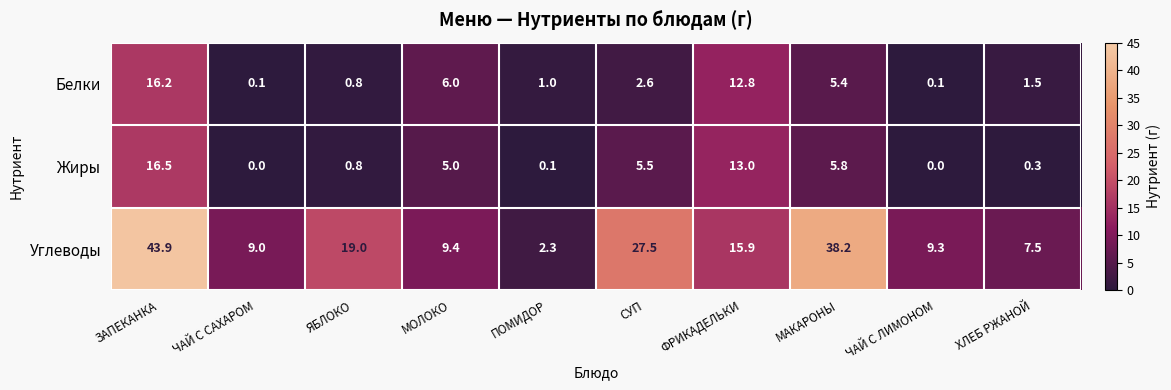

Where does the Жиры series first go above 5?

ЗАПЕКАНКА